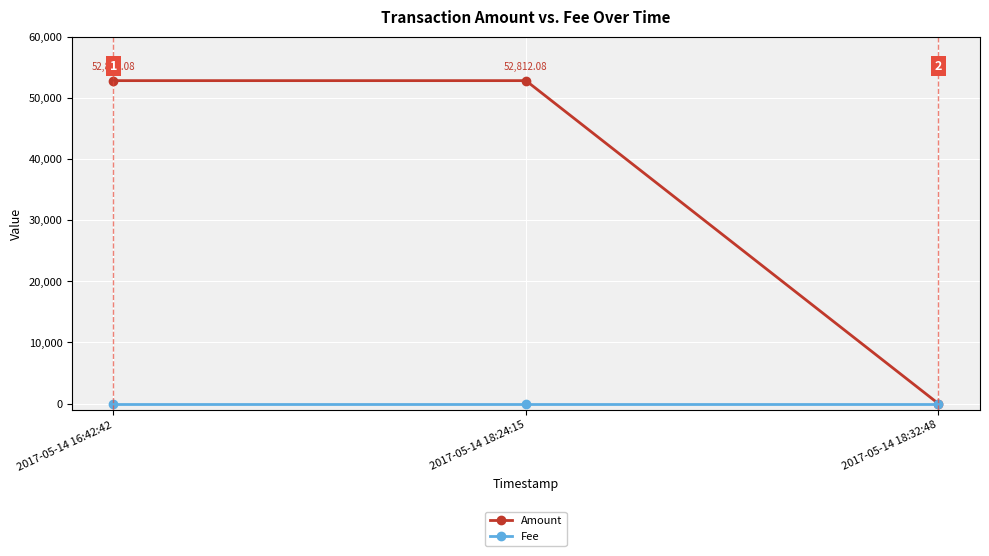

Reading left to right, extract all data points from this chart.

Amount: 52812.1	52812.1	1.0
Fee: 1.0	1.0	1.0